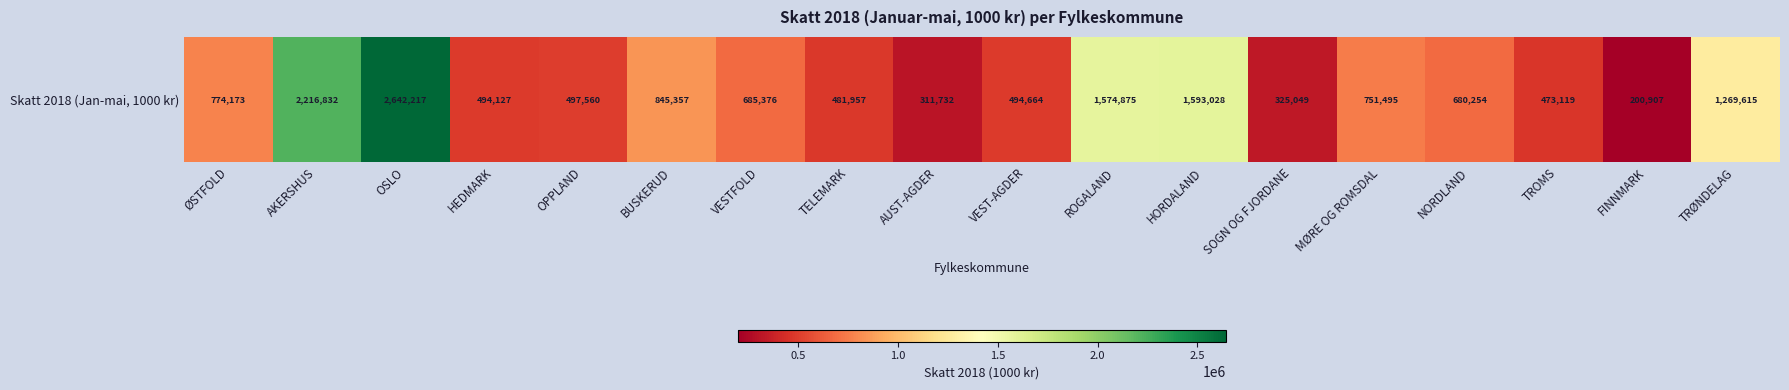

True or false: the data shows 899966 at HORDALAND.

False